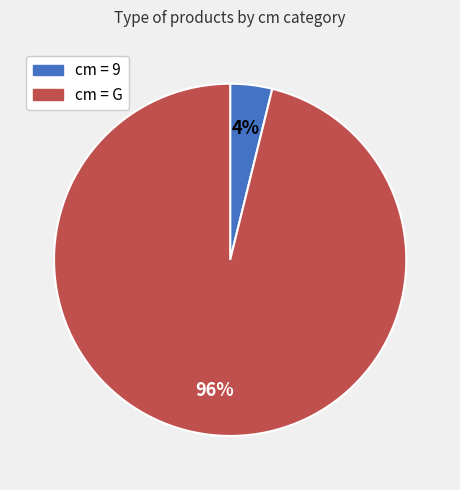

To the nearest percent, what is the average slice percentage?

50%